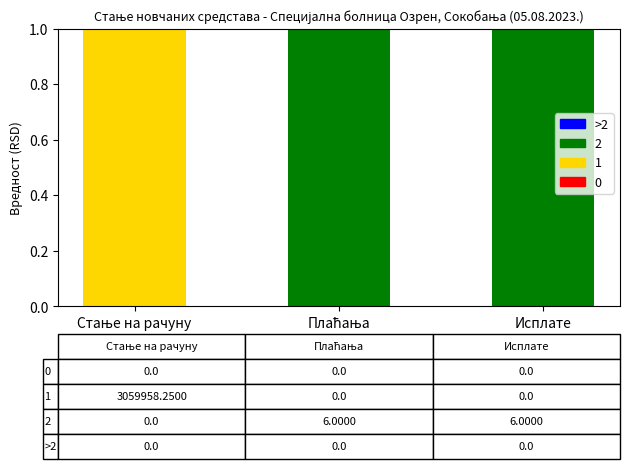

Are the bars grouped side by side (vs. stacked)?

No